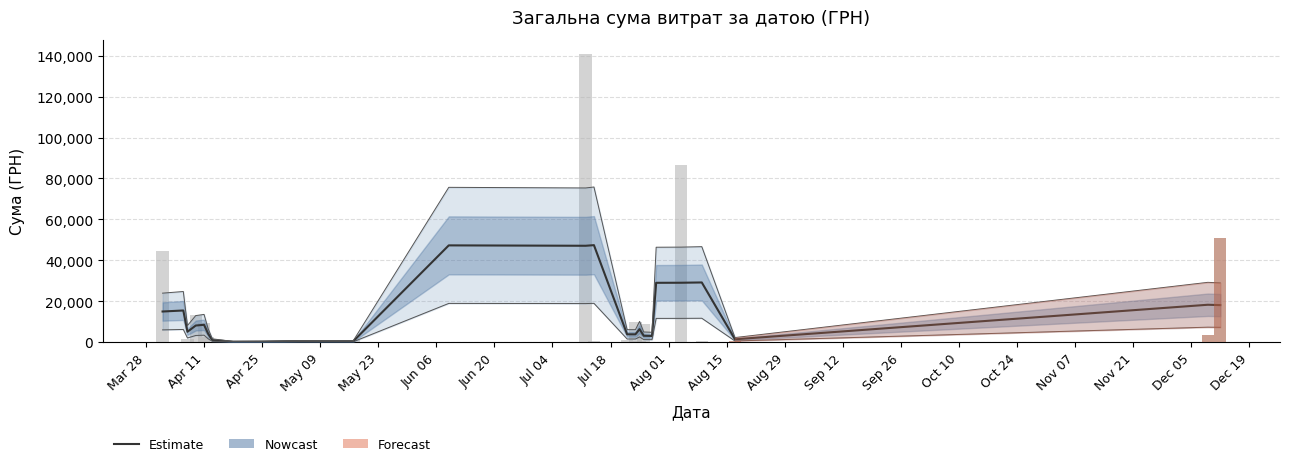

Are the bars horizontal?

No